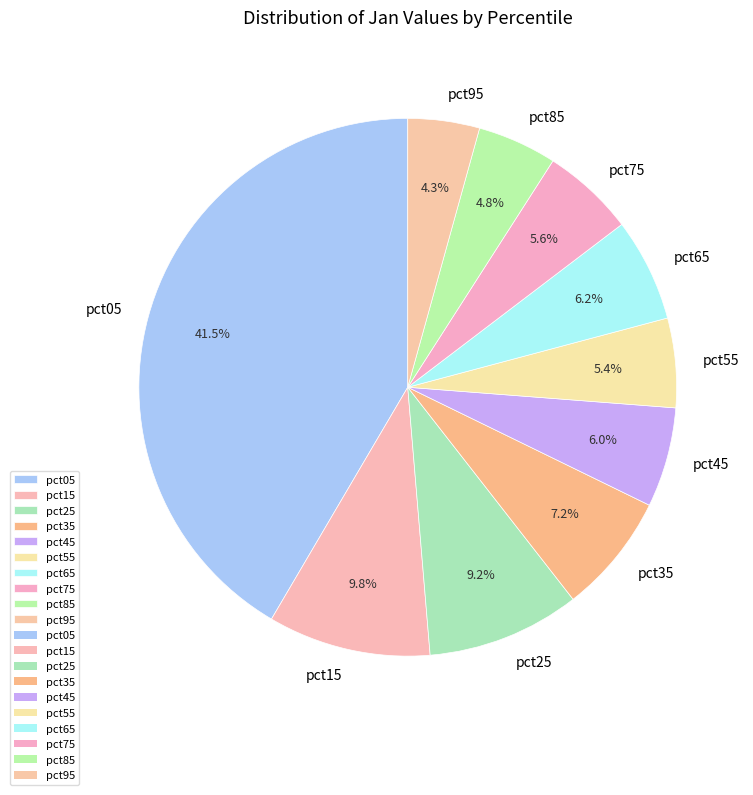

Is the sum of pct95 and pct85 greater than half?

No